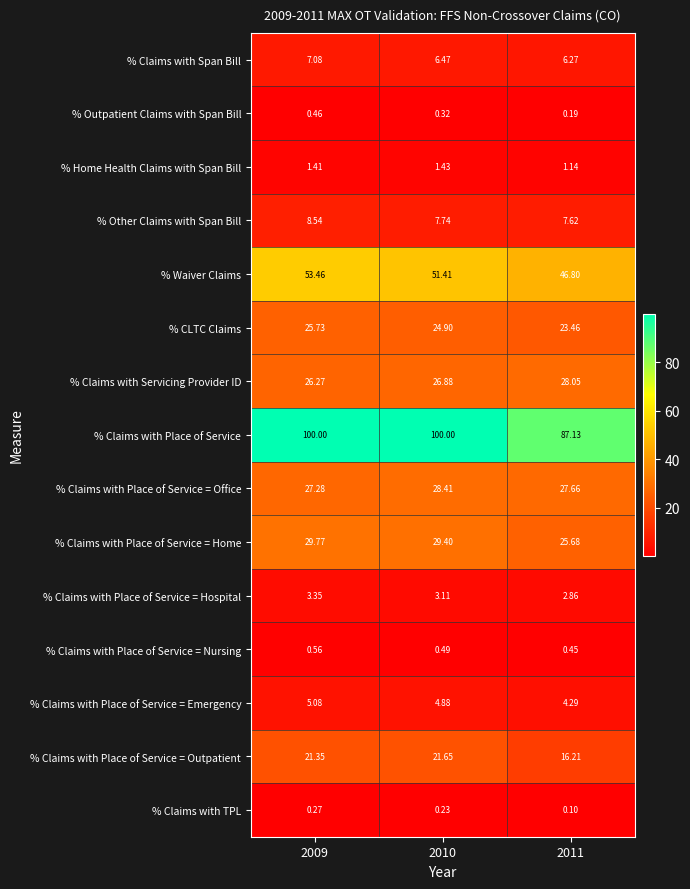

Rank the series by their maximum value, from highest to lowest.

% Claims with Place of Service, % Waiver Claims, % Claims with Place of Service = Home, % Claims with Place of Service = Office, % Claims with Servicing Provider ID, % CLTC Claims, % Claims with Place of Service = Outpatient, % Other Claims with Span Bill, % Claims with Span Bill, % Claims with Place of Service = Emergency, % Claims with Place of Service = Hospital, % Home Health Claims with Span Bill, % Claims with Place of Service = Nursing, % Outpatient Claims with Span Bill, % Claims with TPL